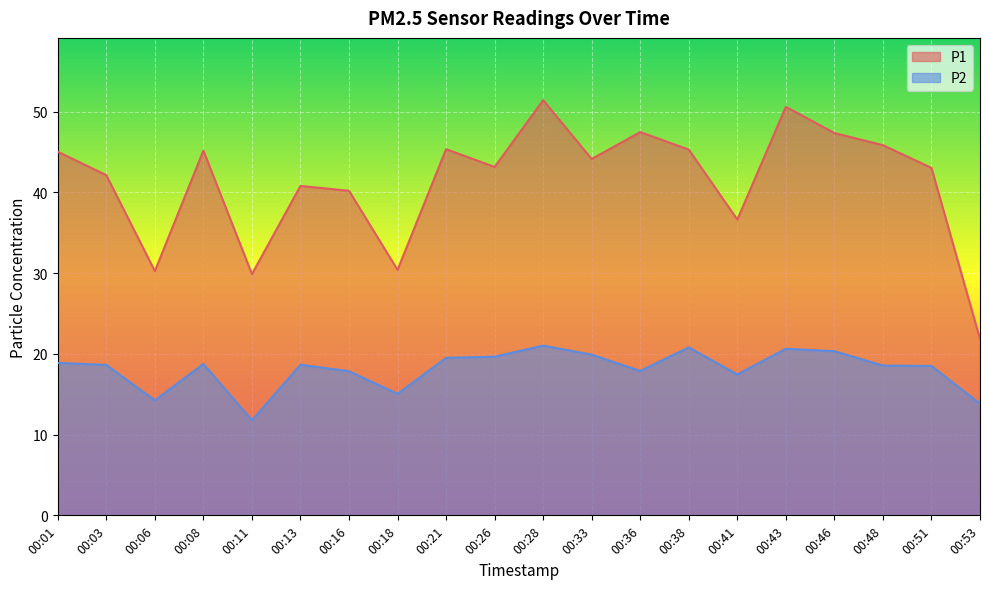

Reading left to right, extract all data points from this chart.

P1: 00:01=45.0	00:03=42.1	00:06=30.2	00:08=45.2	00:11=29.9	00:13=40.8	00:16=40.2	00:18=30.4	00:21=45.4	00:26=43.1	00:28=51.4	00:33=44.1	00:36=47.5	00:38=45.3	00:41=36.6	00:43=50.6	00:46=47.4	00:48=45.9	00:51=43.0	00:53=21.8
P2: 00:01=18.9	00:03=18.6	00:06=14.2	00:08=18.8	00:11=11.8	00:13=18.6	00:16=17.9	00:18=15.1	00:21=19.5	00:26=19.6	00:28=21.0	00:33=19.9	00:36=17.9	00:38=20.8	00:41=17.4	00:43=20.6	00:46=20.3	00:48=18.6	00:51=18.5	00:53=13.8